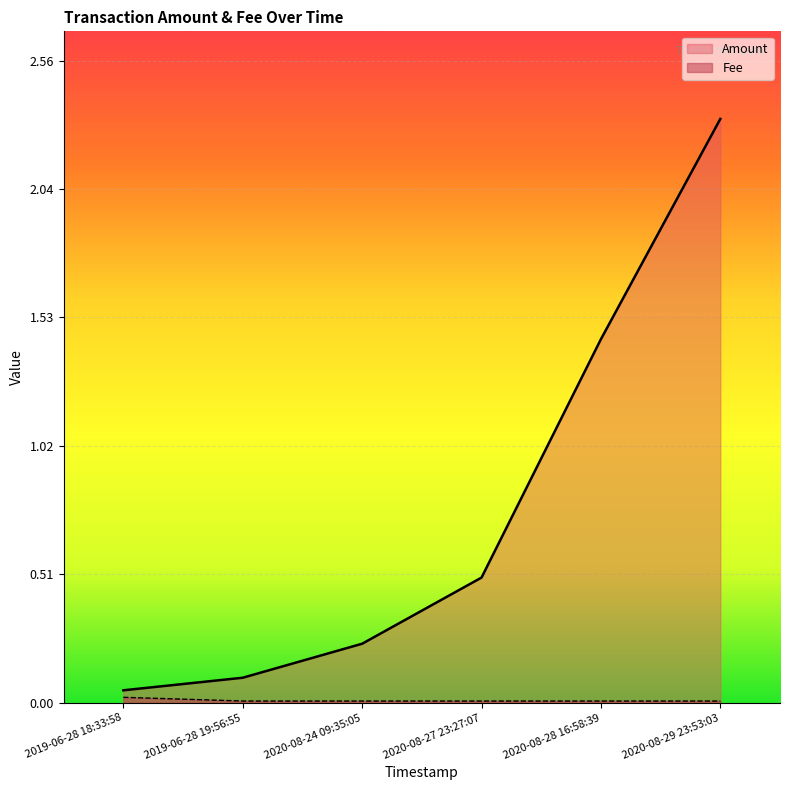

What is the sum of the Amount values at 2019-06-28 19:56:55 and 2020-08-29 23:53:03?

2.4